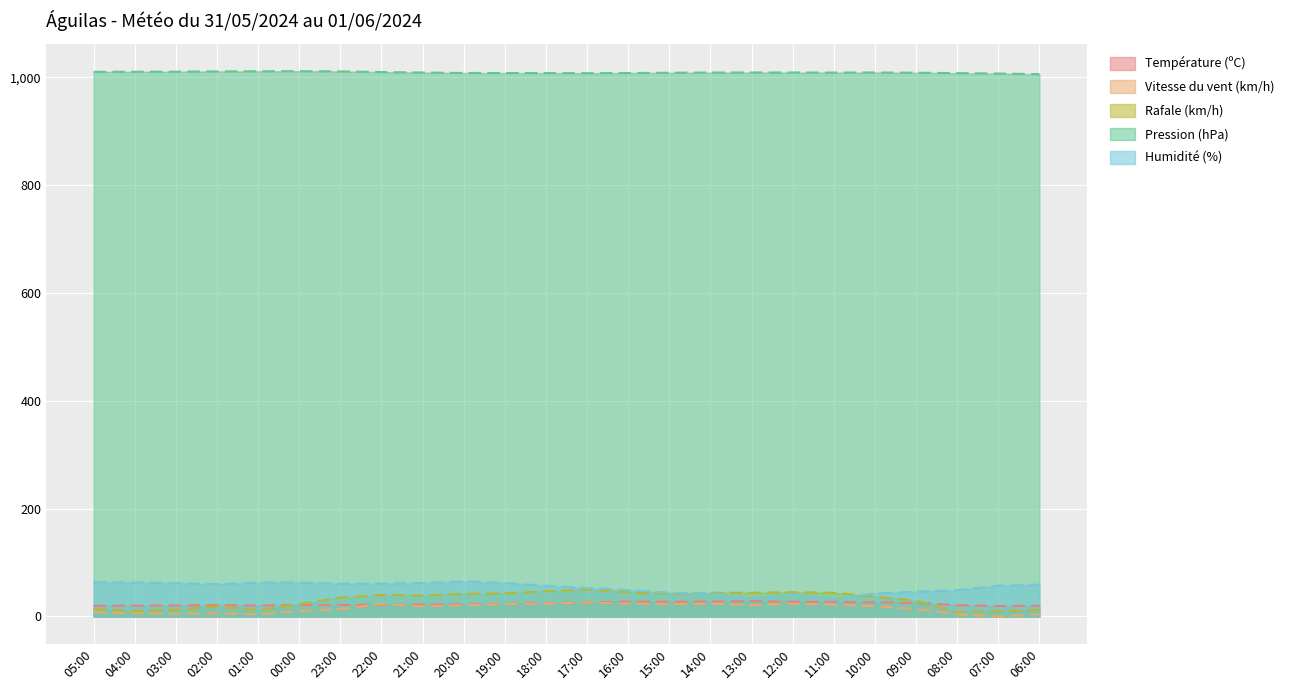

True or false: Rafale (km/h) has more than 2 points higher than both neighbors.

True